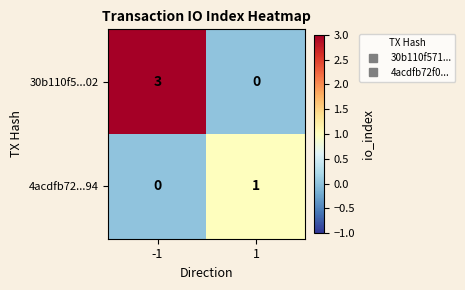

Is the value of 4acdfb72...94 at 1 greater than the value of 30b110f5...02 at 1?

Yes